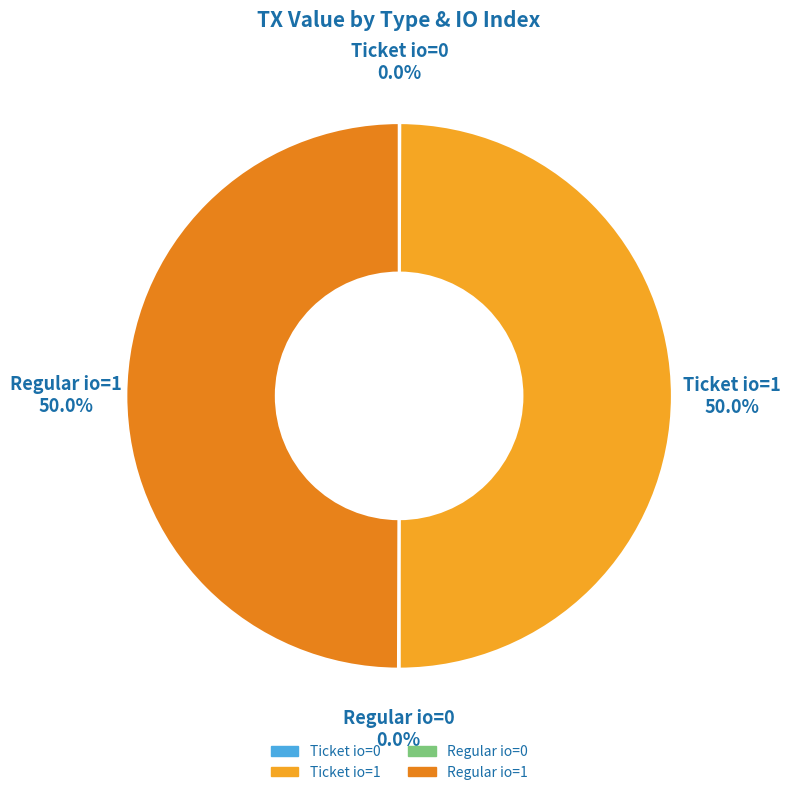

Which slice is the largest?

Ticket (io_index=1)